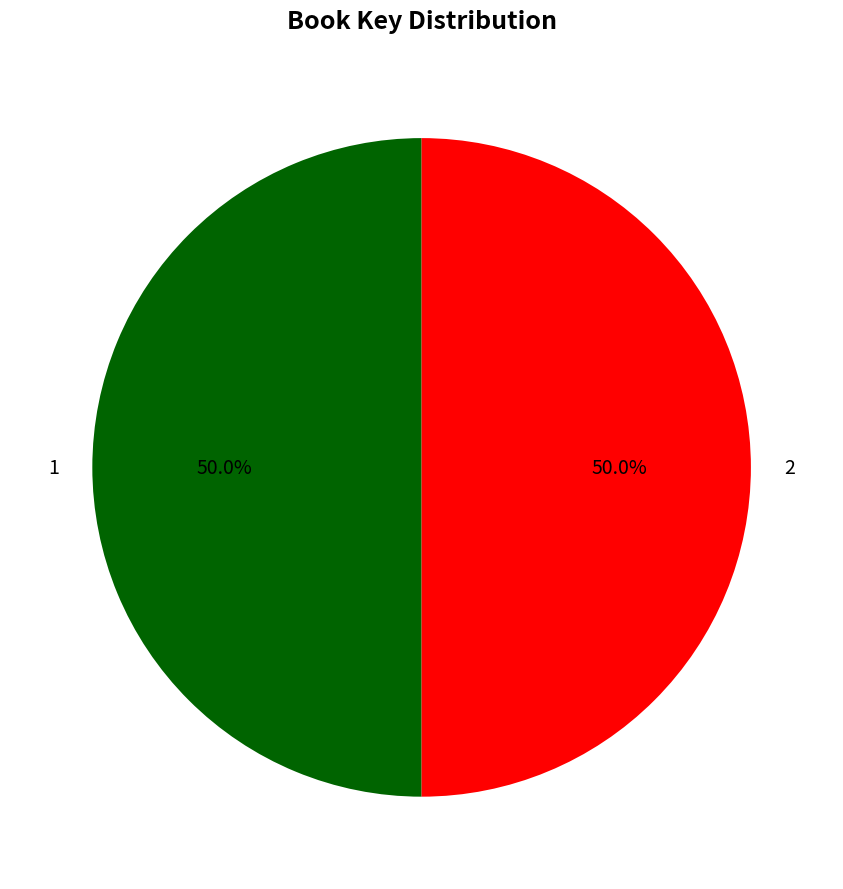

Approximately how many times larger is the value at 2 compared to 1?

1.0